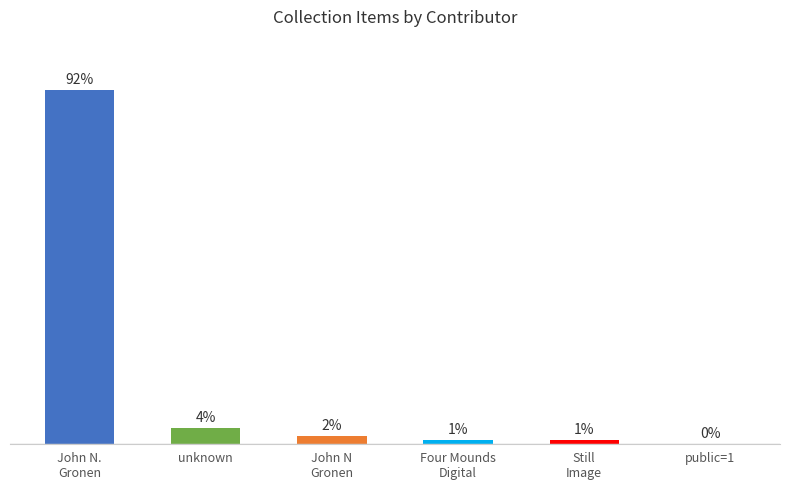

At which label is the value closest to 46?

unknown